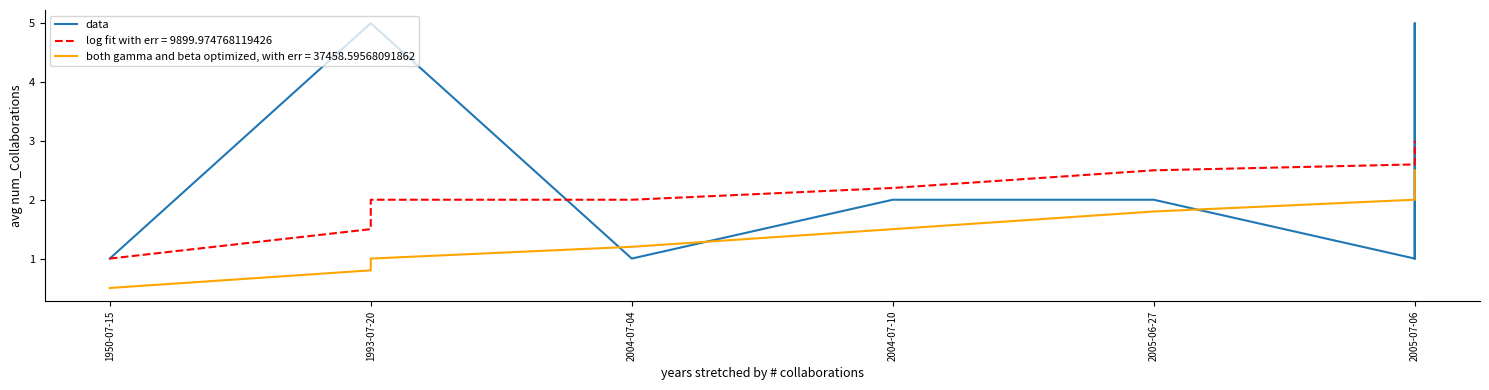

How many interior local valleys (lower than both neighbors) does the data have?

2